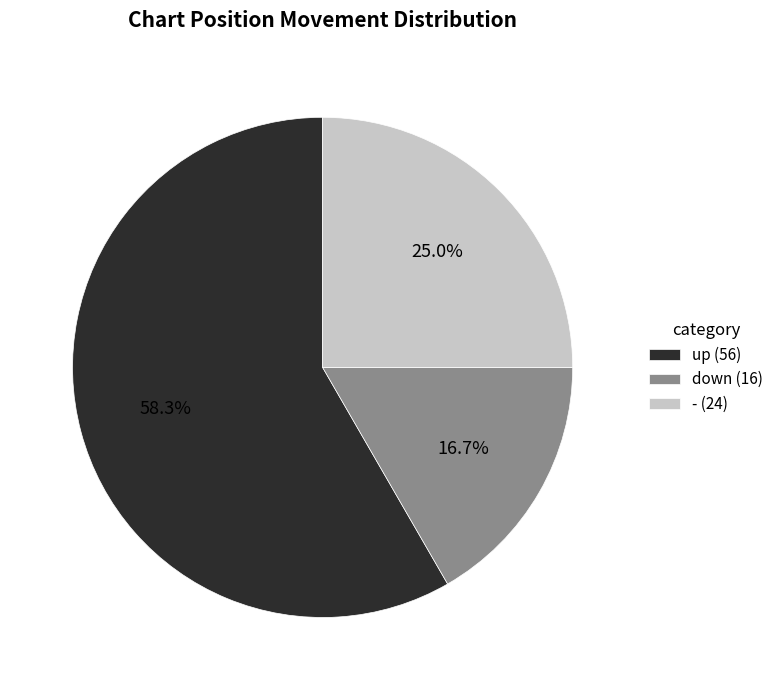

To the nearest percent, what is the average slice percentage?

33%